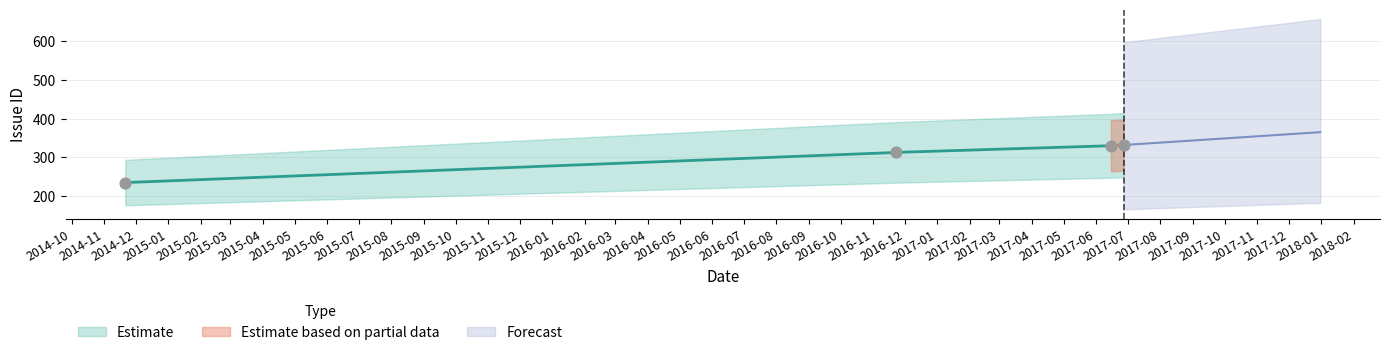

Between 2014-11-21 and 2017-06-27, which is larger?

2017-06-27